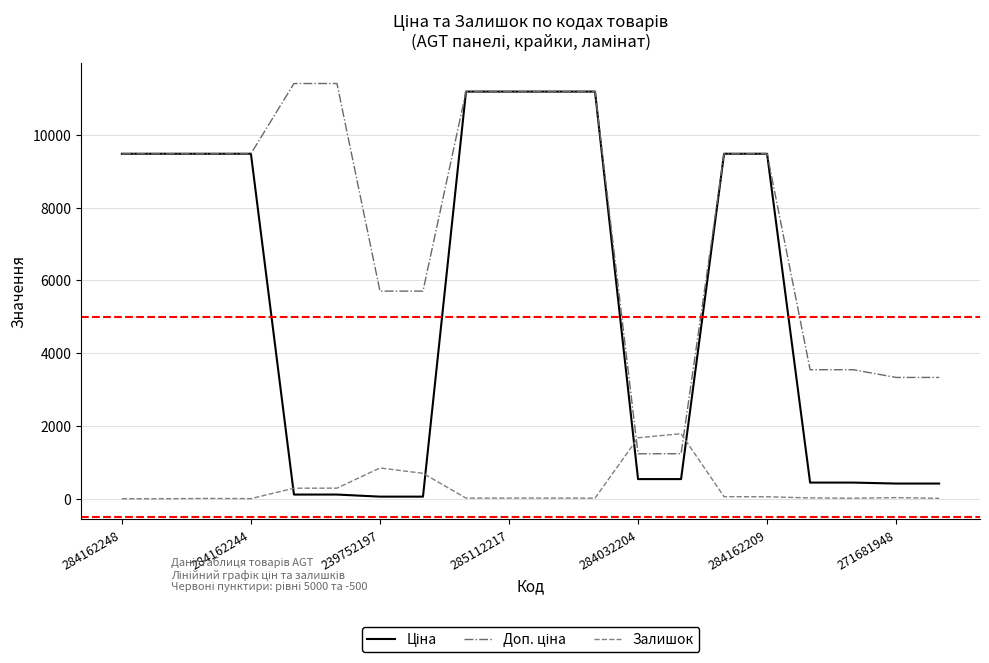

Is this an area chart (filled region under the line)?

No